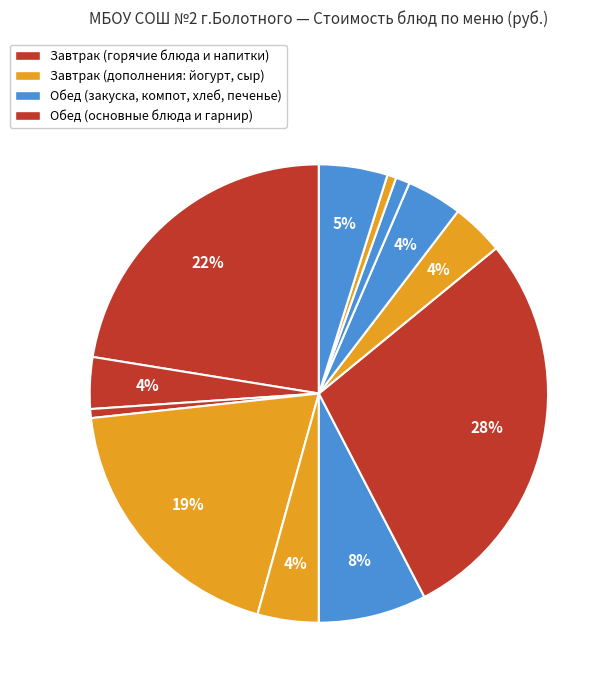

How many slices are in this pie chart?

12